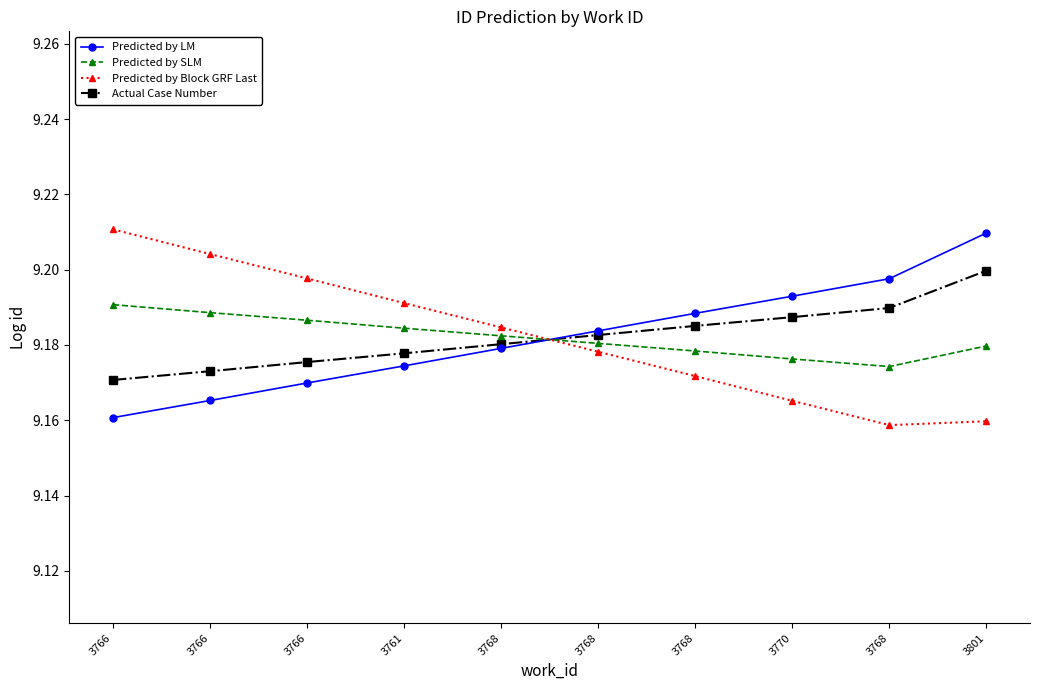

Reading left to right, extract all data points from this chart.

Predicted by LM: 3766=9.2	3766=9.2	3766=9.2	3761=9.2	3768=9.2	3768=9.2	3768=9.2	3770=9.2	3768=9.2	3801=9.2
Predicted by SLM: 3766=9.2	3766=9.2	3766=9.2	3761=9.2	3768=9.2	3768=9.2	3768=9.2	3770=9.2	3768=9.2	3801=9.2
Predicted by Block GRF Last: 3766=9.2	3766=9.2	3766=9.2	3761=9.2	3768=9.2	3768=9.2	3768=9.2	3770=9.2	3768=9.2	3801=9.2
Actual Case Number: 3766=9.2	3766=9.2	3766=9.2	3761=9.2	3768=9.2	3768=9.2	3768=9.2	3770=9.2	3768=9.2	3801=9.2